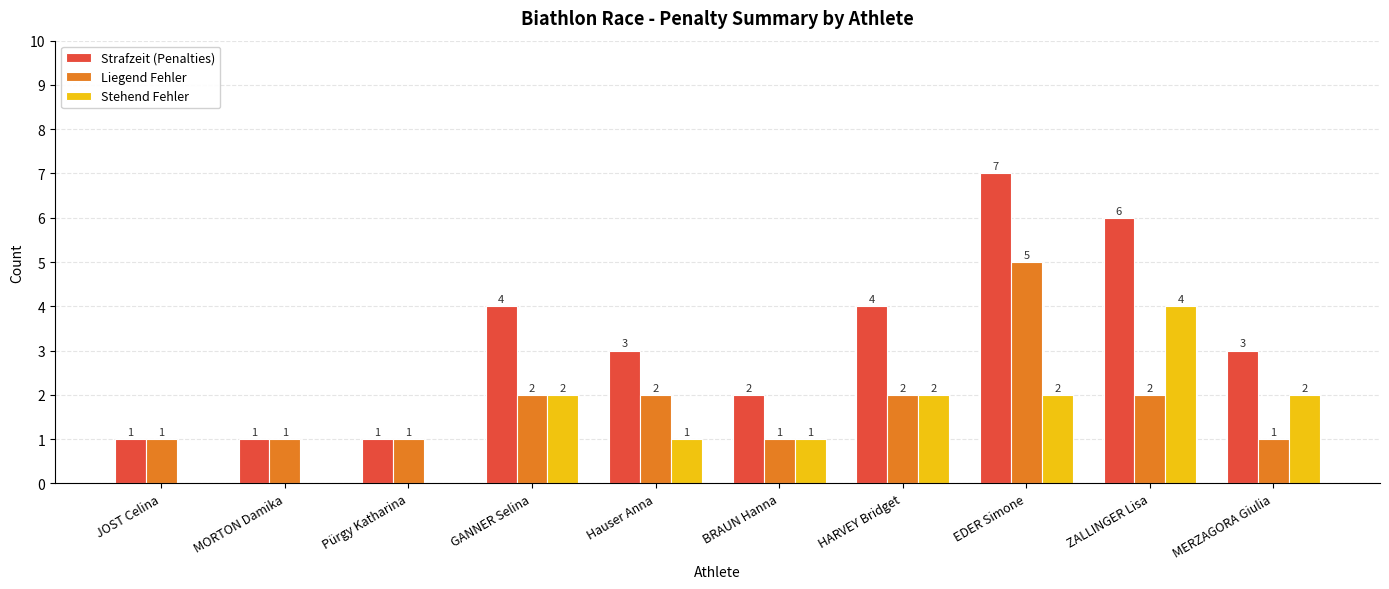

How many data points does each series have?

10